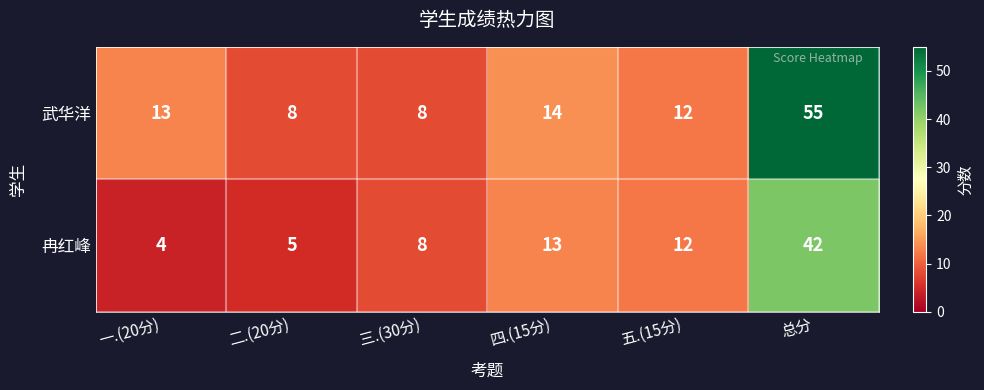

At 一.(20分), list the series in order from smallest to largest.

冉红峰, 武华洋